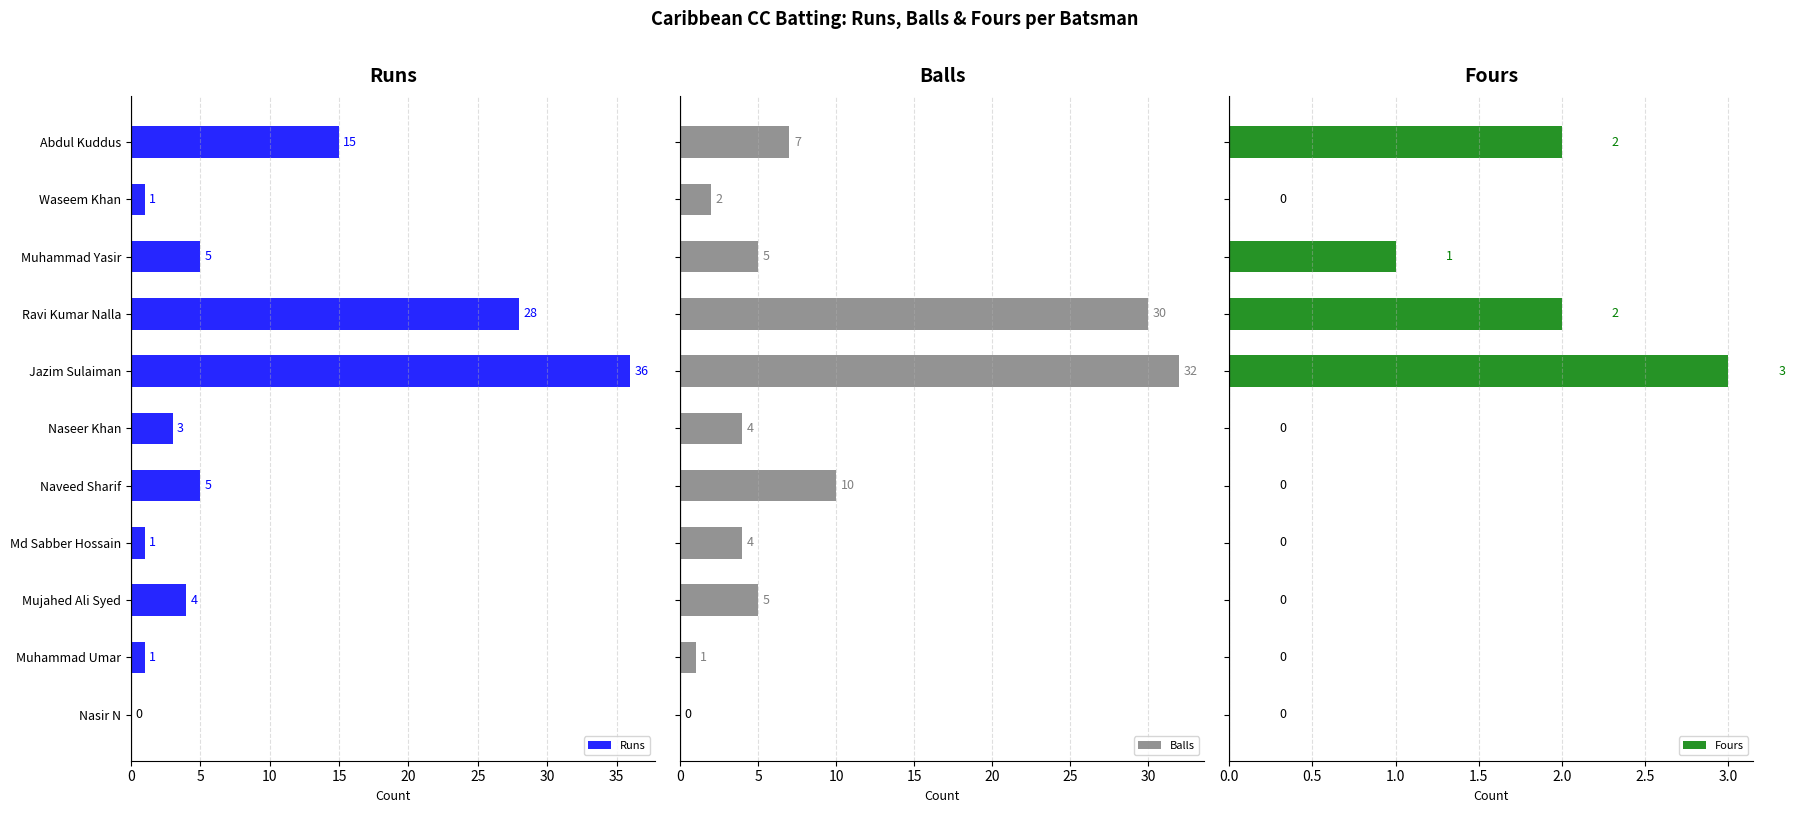

The Runs series shows 5 at Muhammad Yasir. True or false?

True